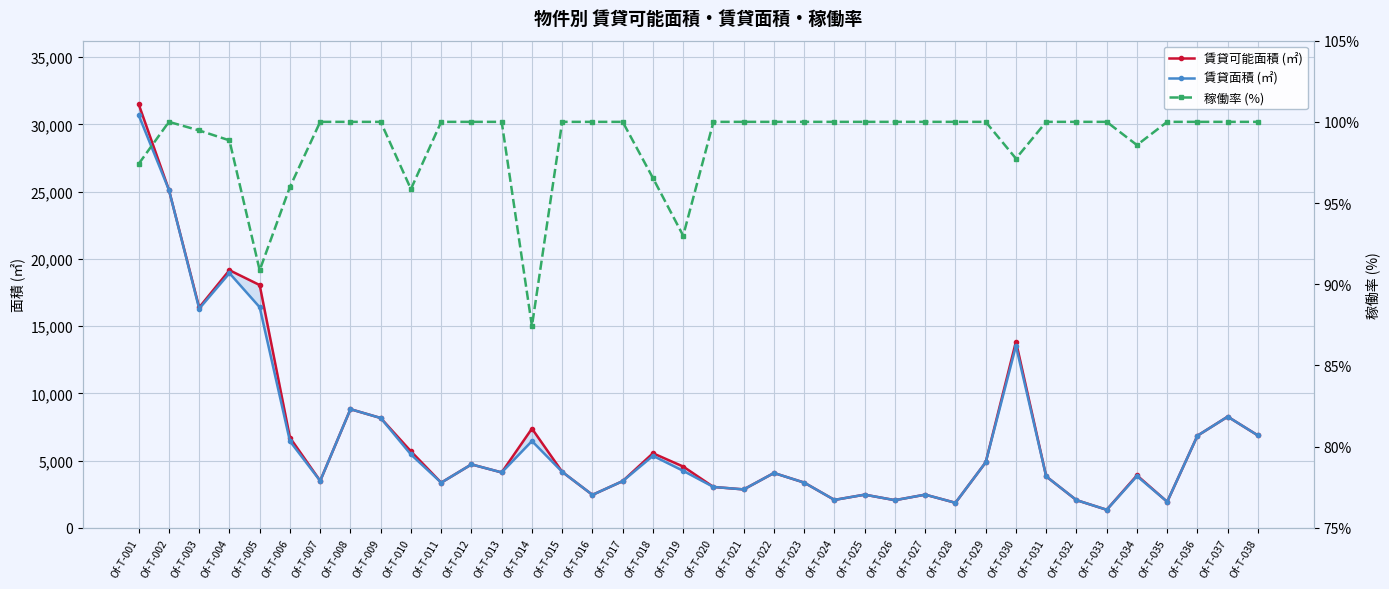

How many lines are shown in the chart?

3